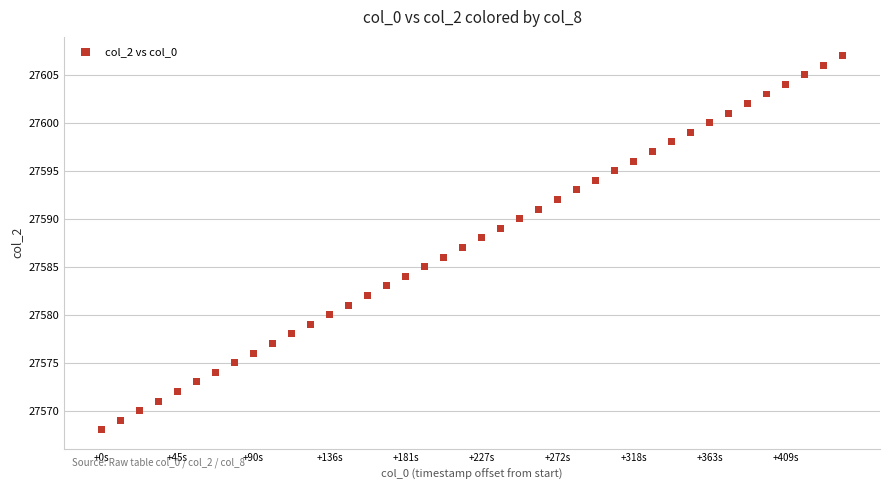

What is the range of Y values (max minus min)?

39